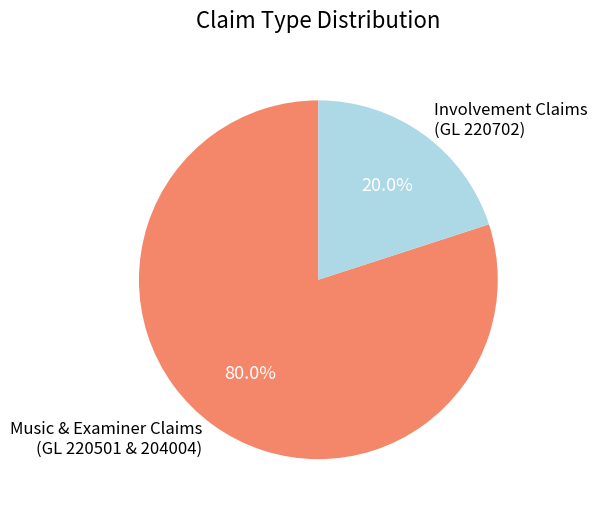

Which has a higher value, Music & Examiner Claims (GL 220501 & 204004) or Involvement Claims (GL 220702)?

Music & Examiner Claims (GL 220501 & 204004)